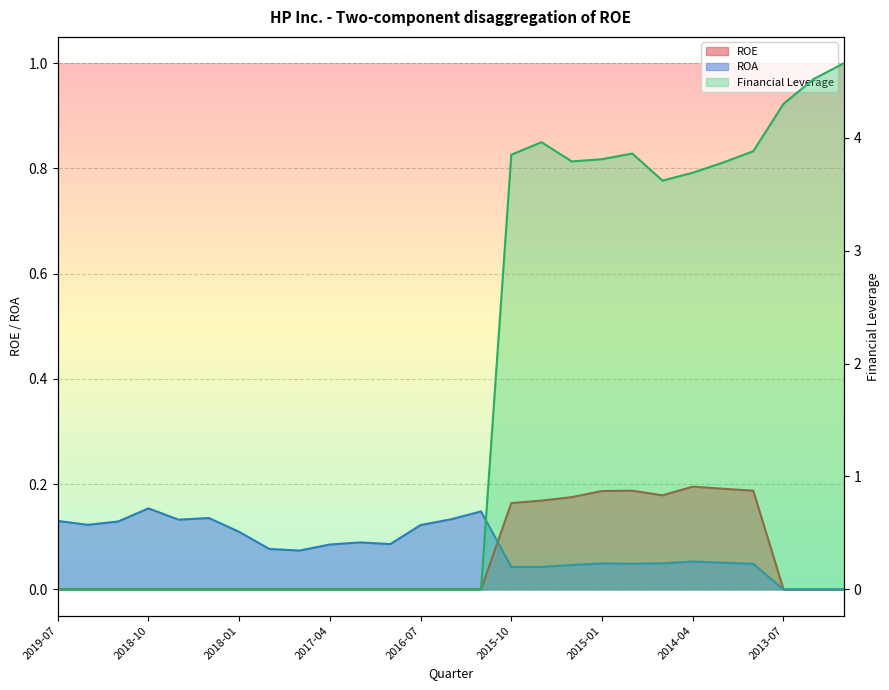

Between 2019-07-31 and 2016-10-31, which series saw the biggest shift?

ROA